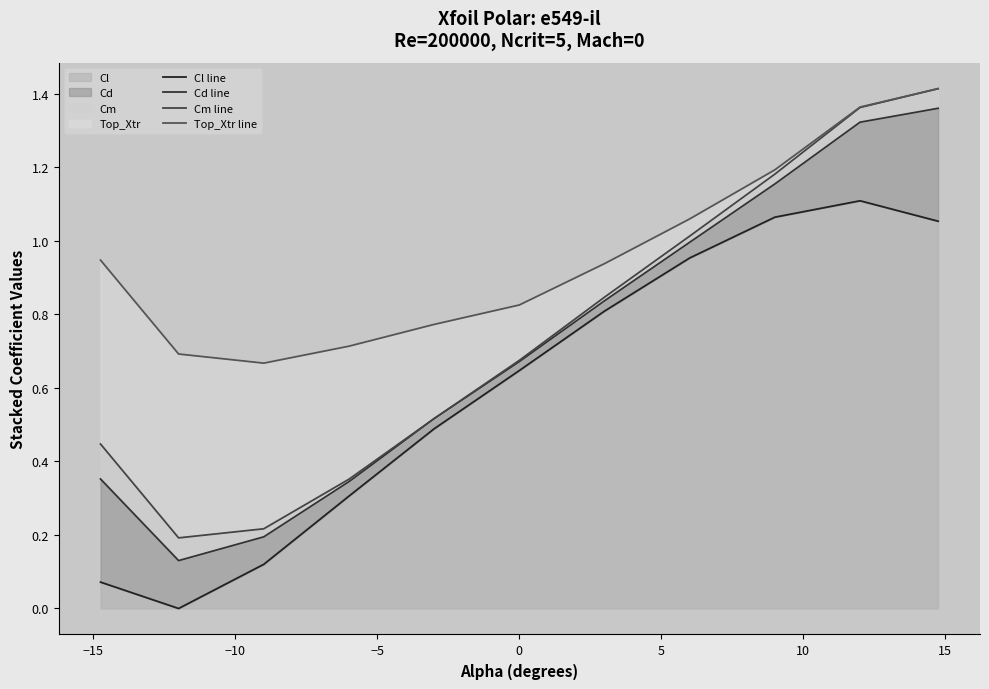

Rank the series by their maximum value, from lowest to highest.

Cl line, Cd line, Cm line, Top_Xtr line